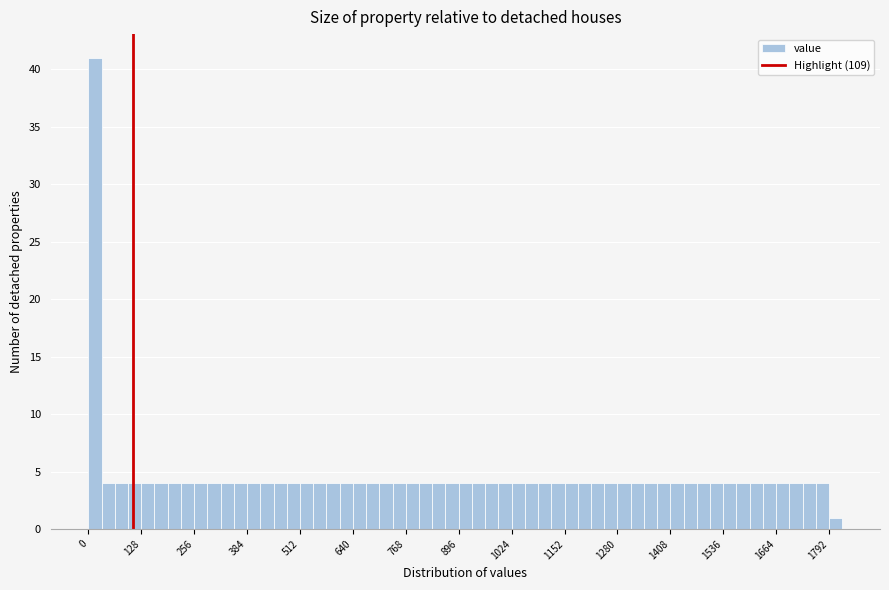

Around what value on the x-axis is the tallest bar? Give the approximate position of its centre, as read against the axis.

20